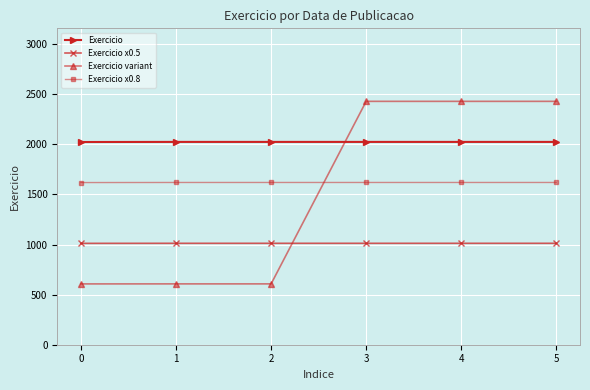

True or false: Exercicio has a value of 1152.6 at 2.

False